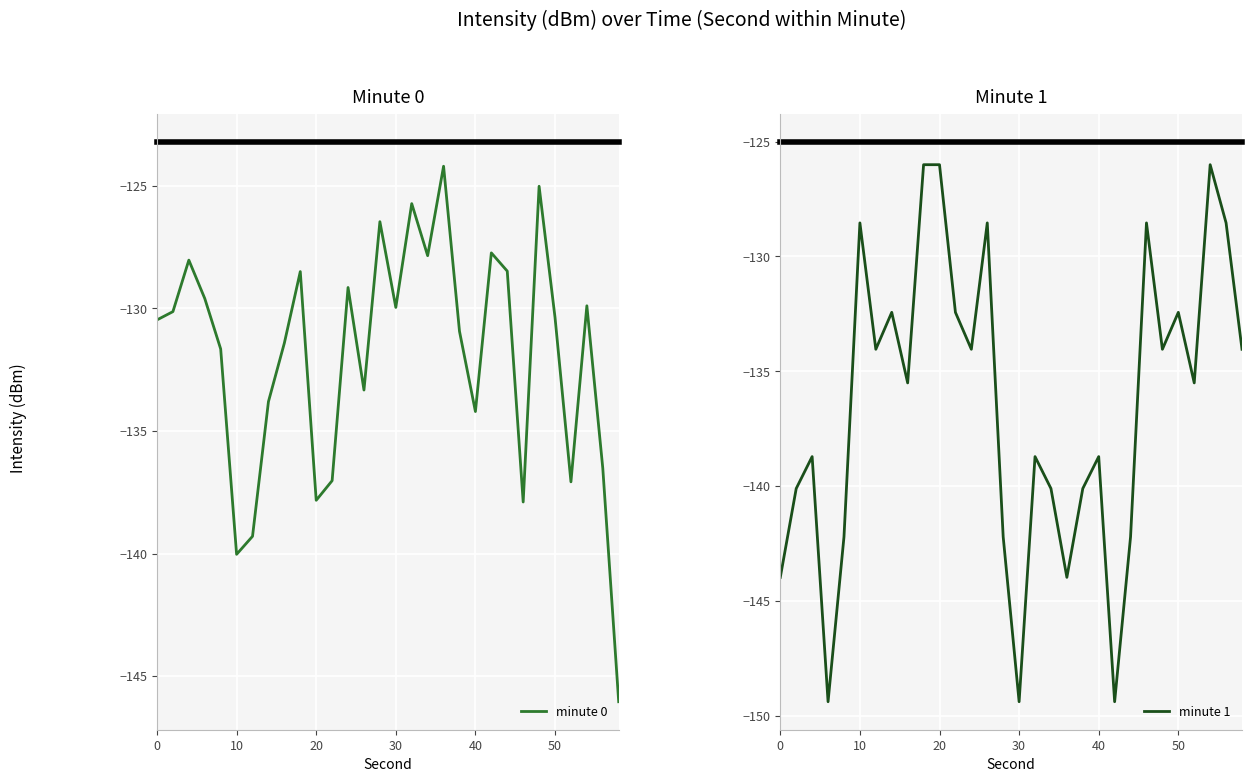

What is the sum of all minute 0 values?

-3958.7